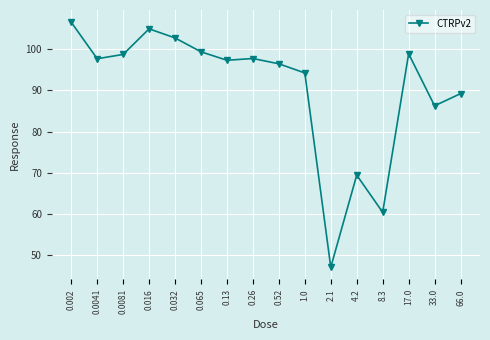

How many data points does each series have?

16